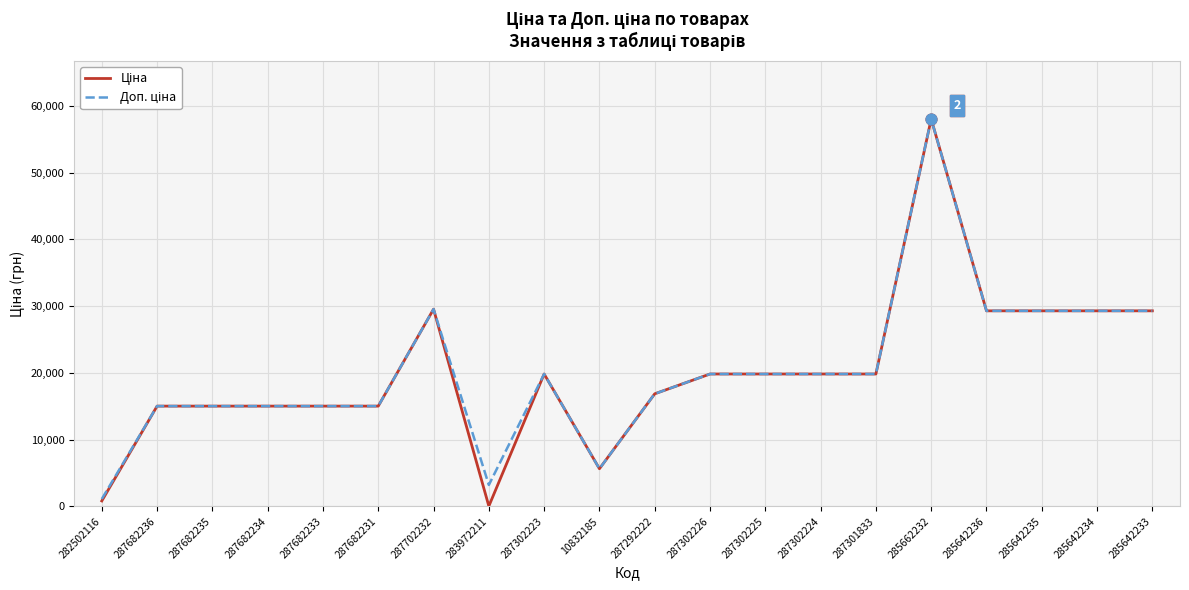

What is the total value across all series at 287302226?

39662.1